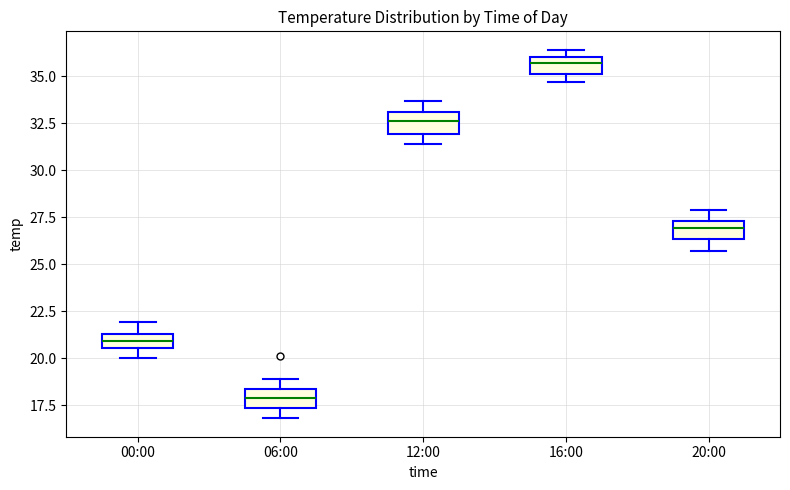

Reading left to right, transcribe this box plot: for each box, give where its median line is, the range the box spans, and where its two whiskers end, as read against the y-axis. The values are not printed on the chart, so give them approximately, as read against the axis.

00:00: median 21.0, box 20.5 to 21.5, whiskers 20.0 to 22.0
06:00: median 18.0, box 17.5 to 18.5, whiskers 17.0 to 19.0
12:00: median 32.5, box 32.0 to 33.0, whiskers 31.5 to 33.5
16:00: median 35.5, box 35.0 to 36.0, whiskers 34.5 to 36.5
20:00: median 27.0, box 26.5 to 27.5, whiskers 25.5 to 28.0